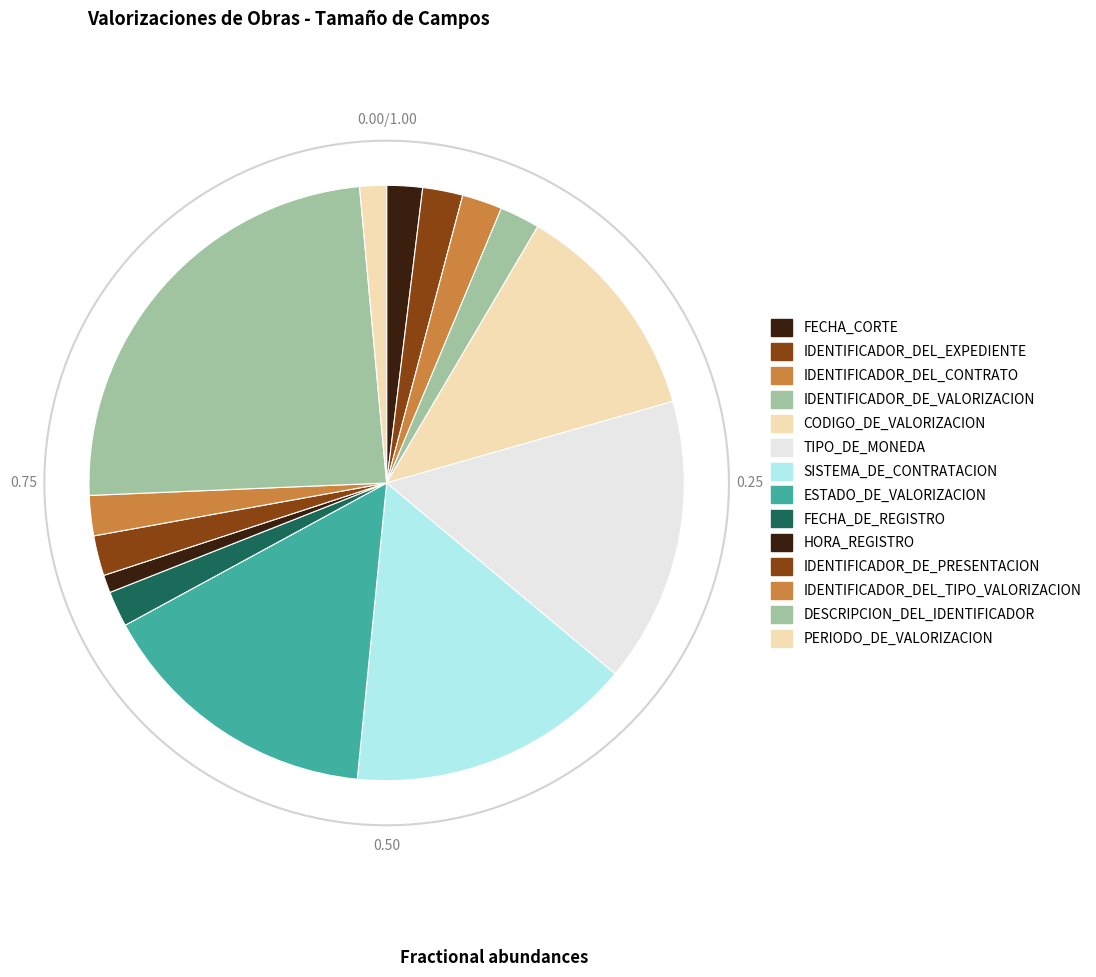

To the nearest percent, what percentage of the pie is IDENTIFICADOR_DEL_EXPEDIENTE?

2%